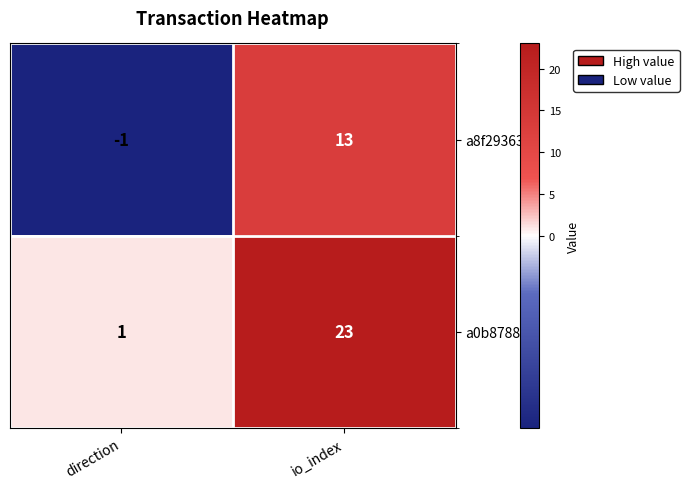

Reading left to right, what are all the values shown in this chart?

a8f29363...: -1	13
a0b8788d...: 1	23